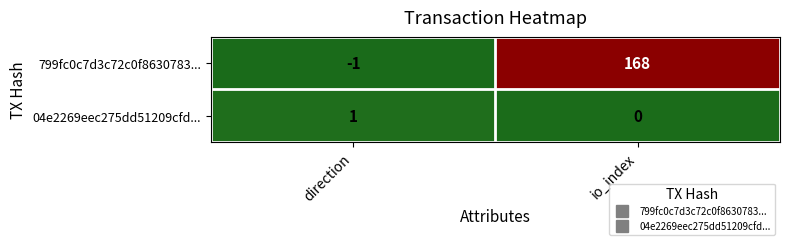

Which series has the widest spread of values?

799fc0c7d3c72c0f8630783...